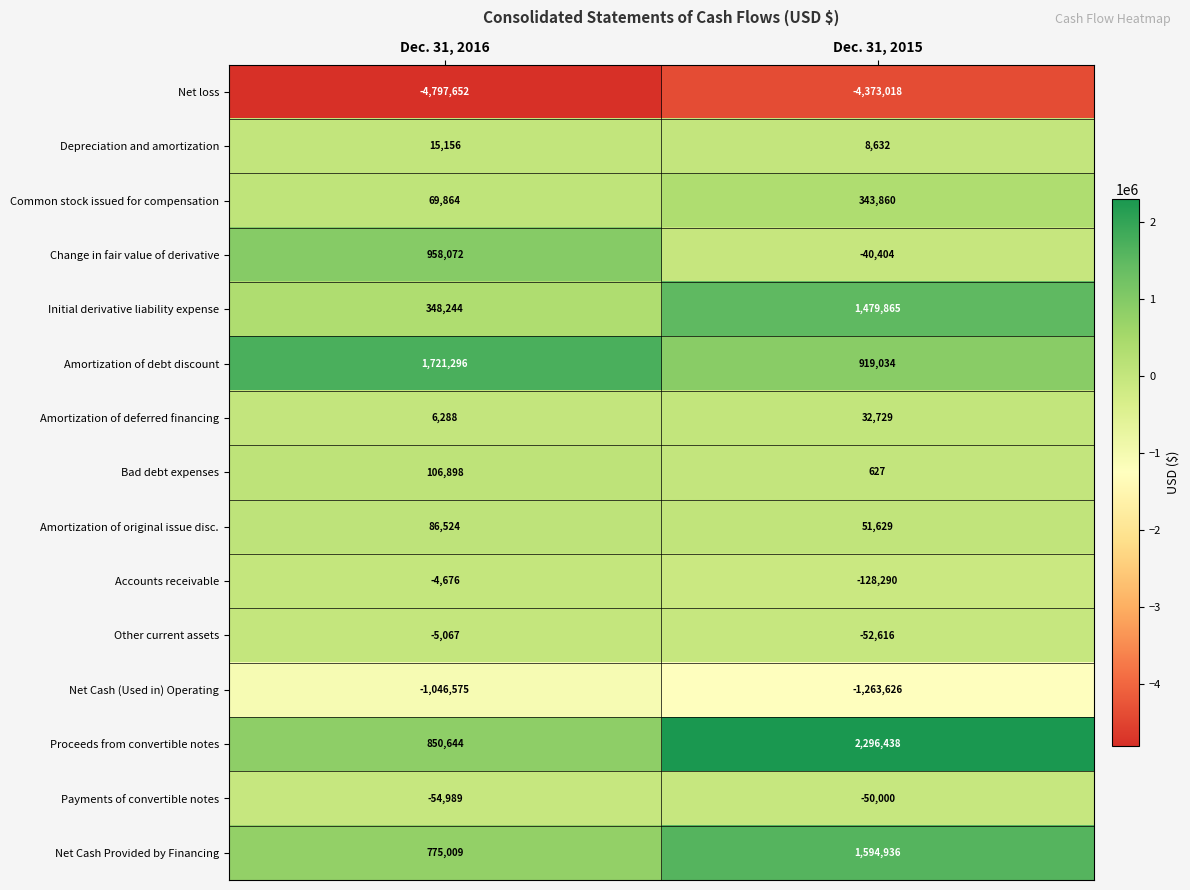

The value of Amortization of debt discount at Dec. 31, 2016 is 429867. True or false?

False